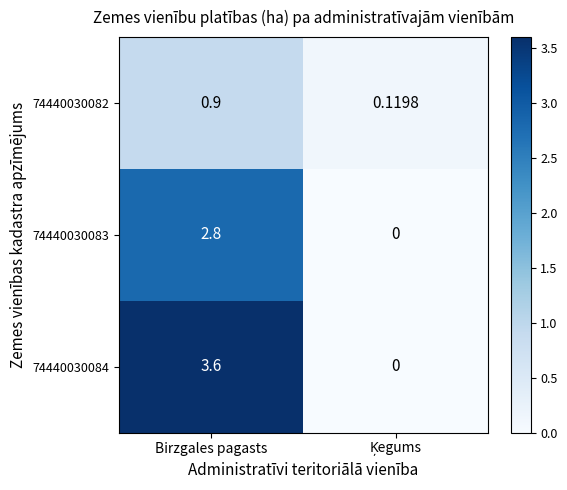

Which category has the highest value across all series?

Birzgales pagasts